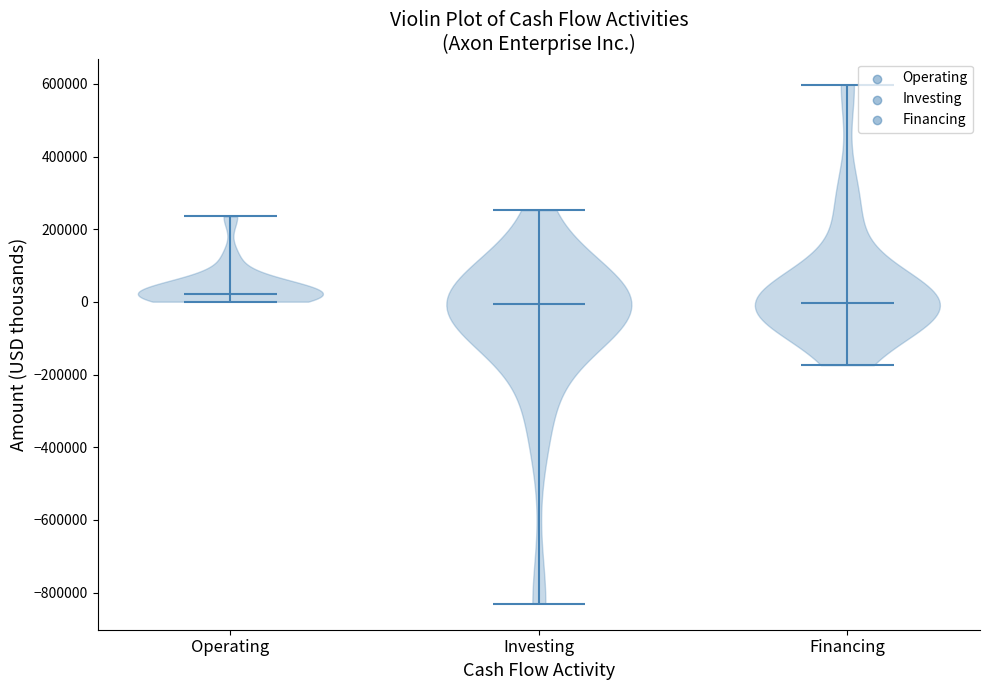

Reading left to right, read every violin against the y-axis: where its median line is, and the lowest and highest points it reaches. The values are not printed on the chart, so give them approximately, as read against the axis.

Operating: median line 20000, lowest point 0, highest point 240000
Investing: median line 0, lowest point -840000, highest point 260000
Financing: median line 0, lowest point -180000, highest point 600000